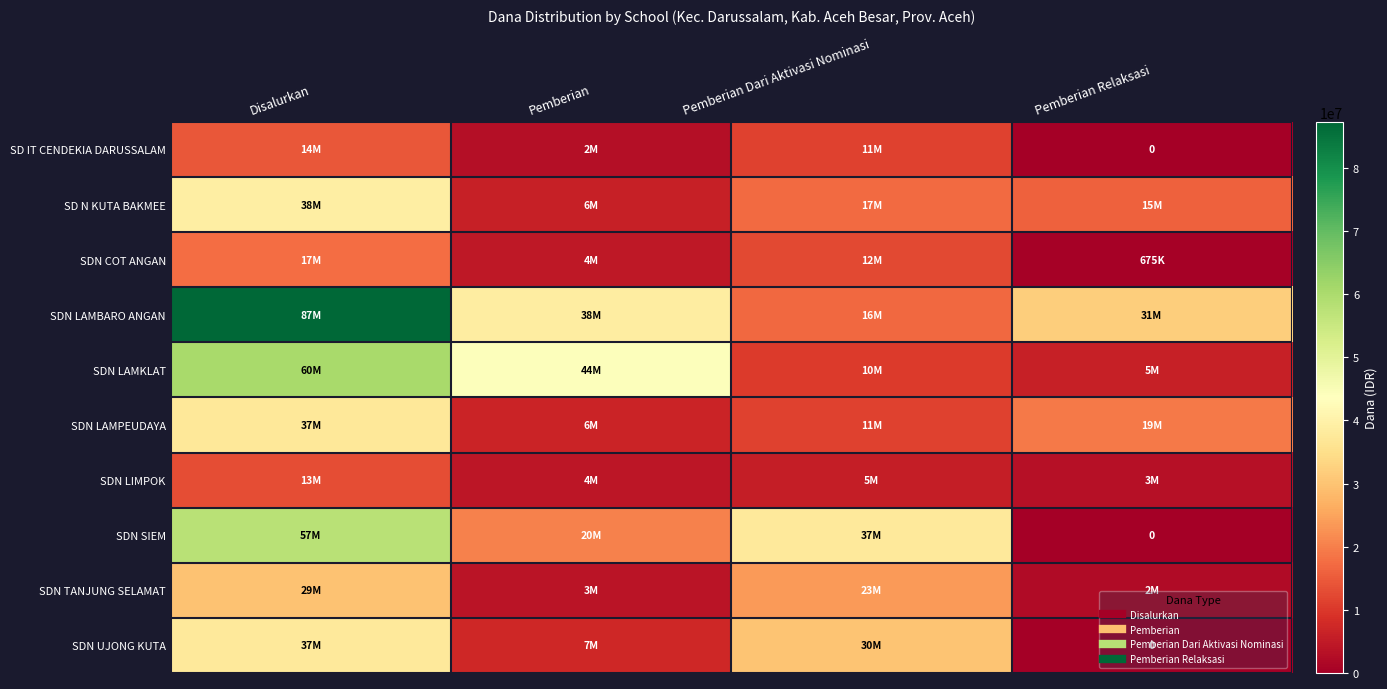

What value does the SD N KUTA BAKMEE series have at Pemberian?

6075000